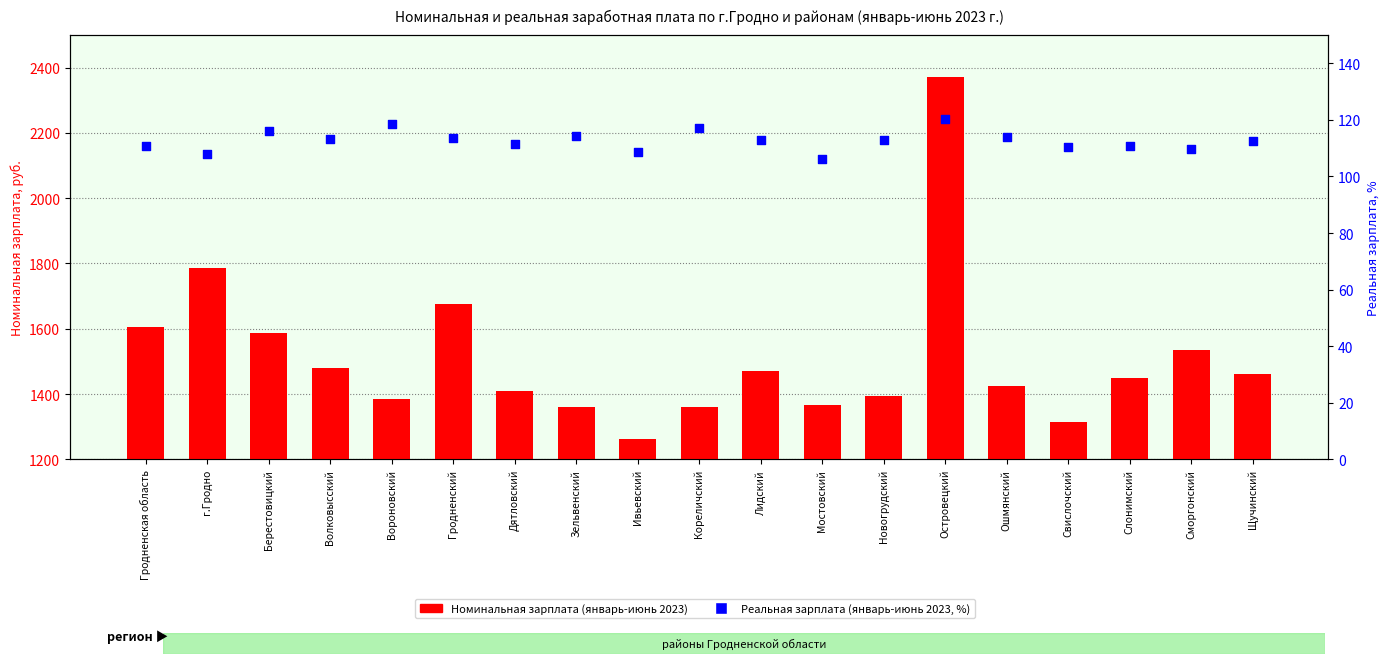

At which category is the sum across all series the highest?

Островецкий